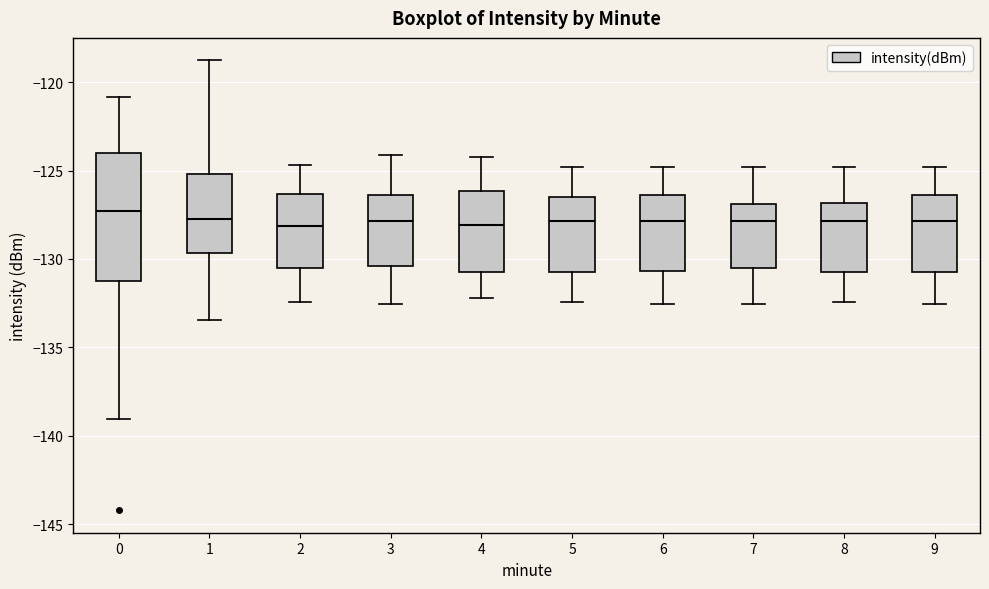

Reading left to right, transcribe this box plot: for each box, give where its median line is, the range the box spans, and where its two whiskers end, as read against the y-axis. The values are not printed on the chart, so give them approximately, as read against the axis.

0: median -127.5, box -131.0 to -124.0, whiskers -139.0 to -121.0
1: median -127.5, box -129.5 to -125.0, whiskers -133.5 to -119.0
2: median -128.0, box -130.5 to -126.5, whiskers -132.5 to -124.5
3: median -128.0, box -130.5 to -126.5, whiskers -132.5 to -124.0
4: median -128.0, box -131.0 to -126.0, whiskers -132.0 to -124.0
5: median -128.0, box -130.5 to -126.5, whiskers -132.5 to -125.0
6: median -128.0, box -130.5 to -126.5, whiskers -132.5 to -125.0
7: median -128.0, box -130.5 to -127.0, whiskers -132.5 to -125.0
8: median -128.0, box -130.5 to -127.0, whiskers -132.5 to -125.0
9: median -128.0, box -130.5 to -126.5, whiskers -132.5 to -125.0